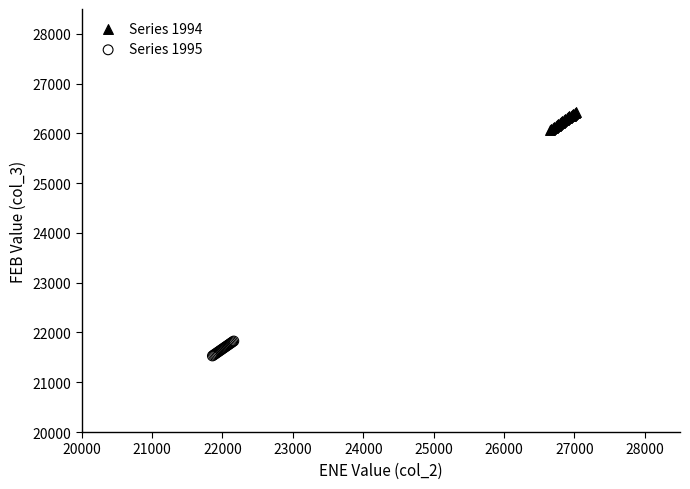

What are all the series names shown in the legend?

Series 1994, Series 1995